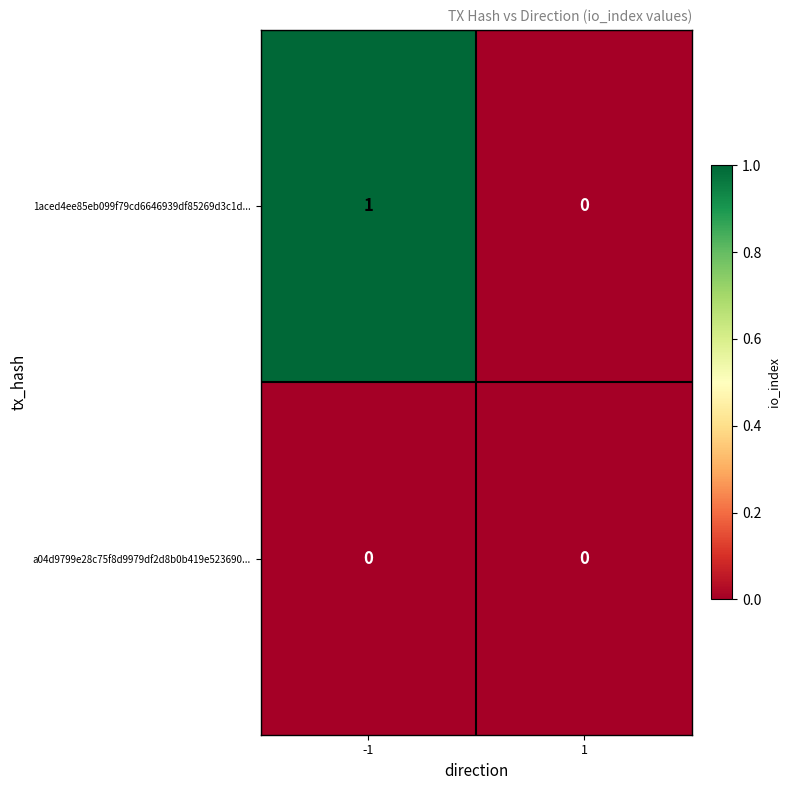

True or false: a04d9799e28c75f8d9979df2d8b0b419e523690... has a value of 0 at 1.

True